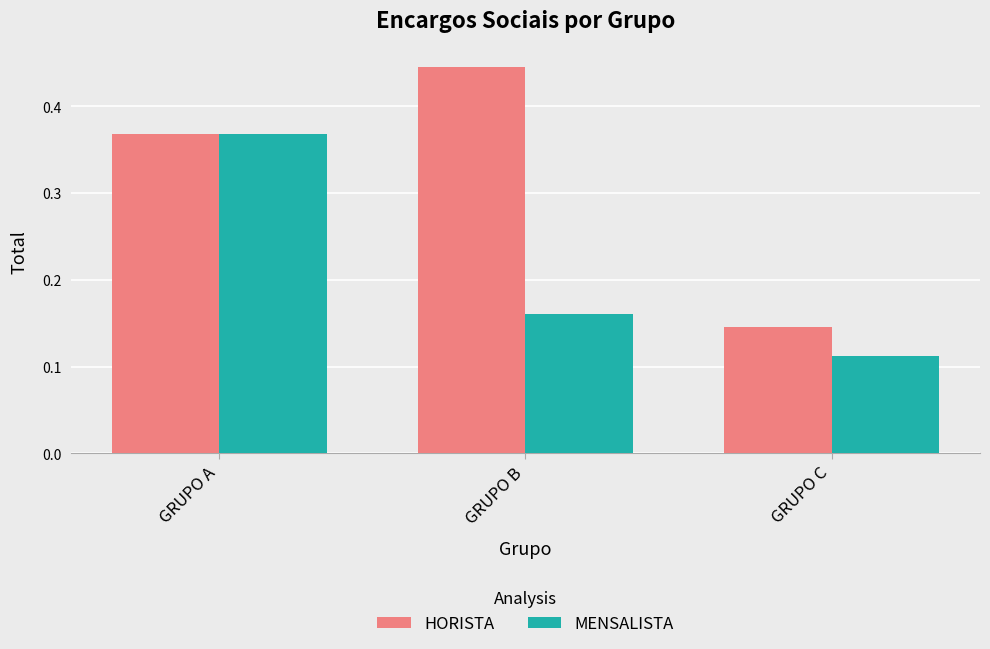

The value of MENSALISTA at GRUPO C is 0.2. True or false?

False